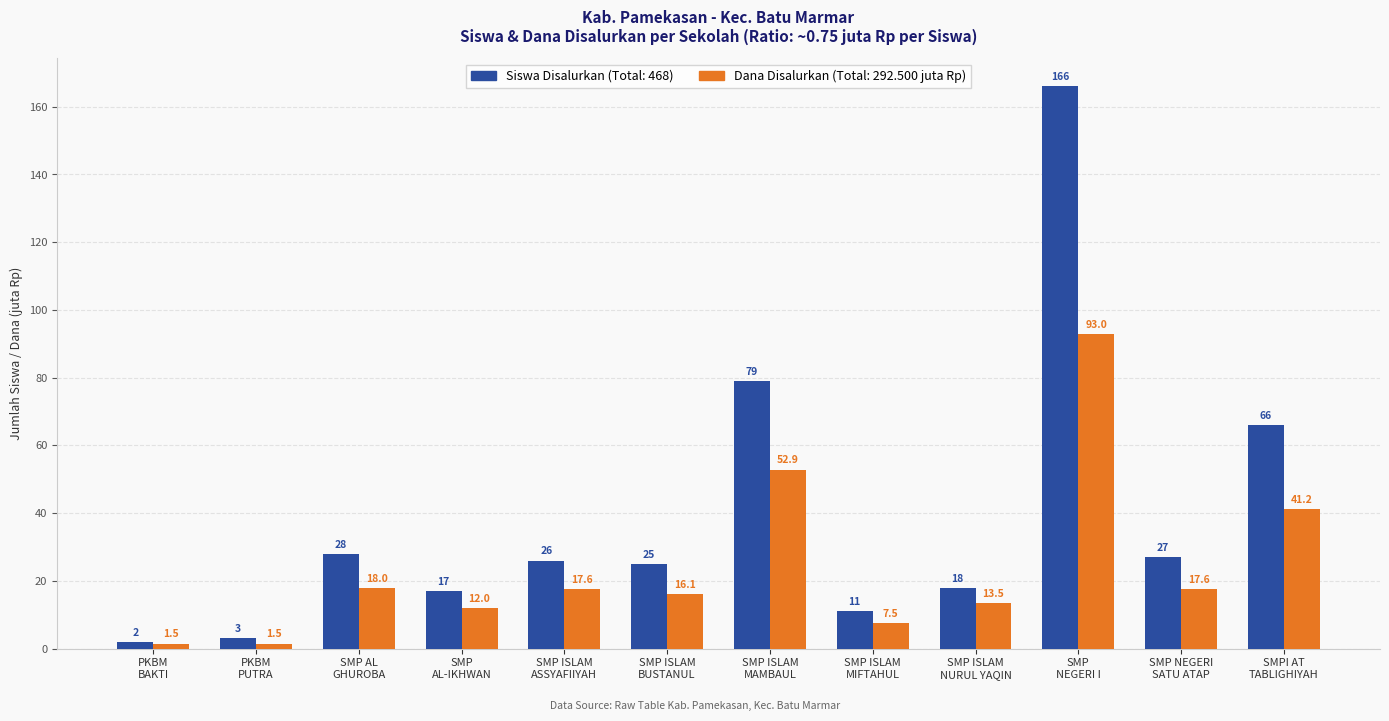

What is the greatest value displayed?

166.0